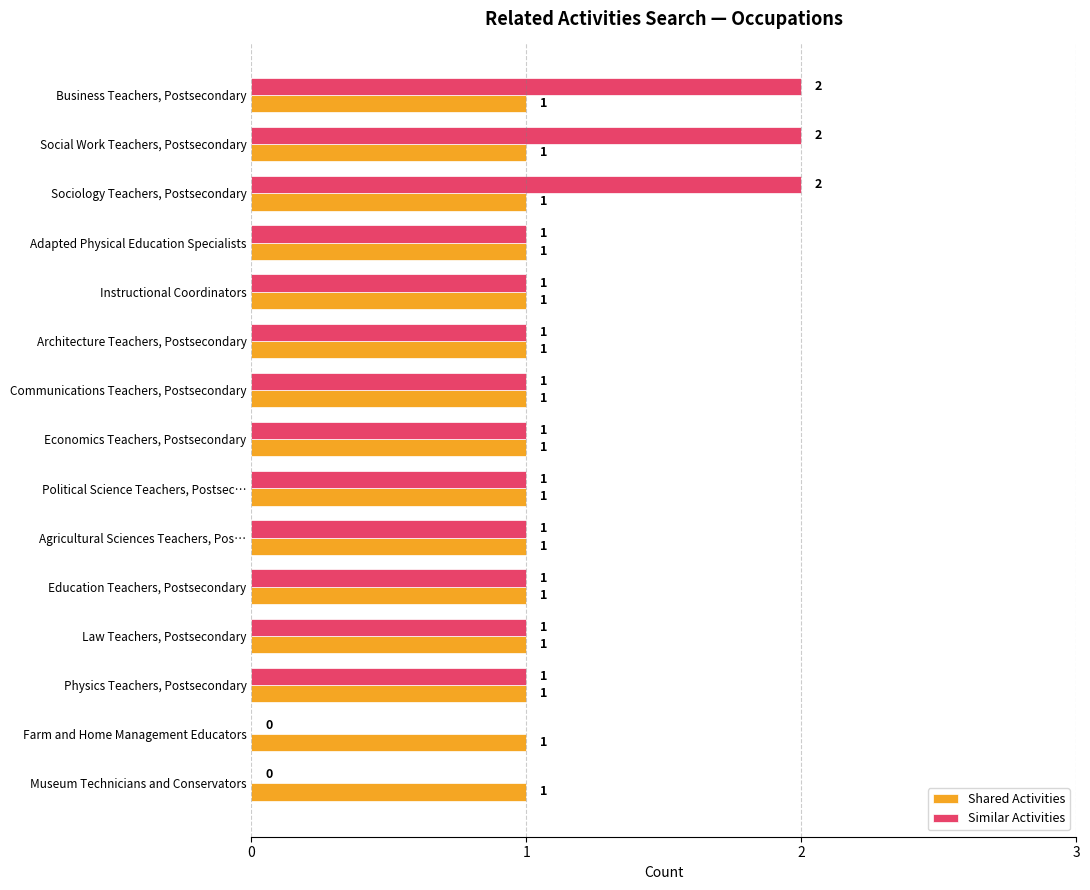

What is the highest value of the Shared Activities series?

1